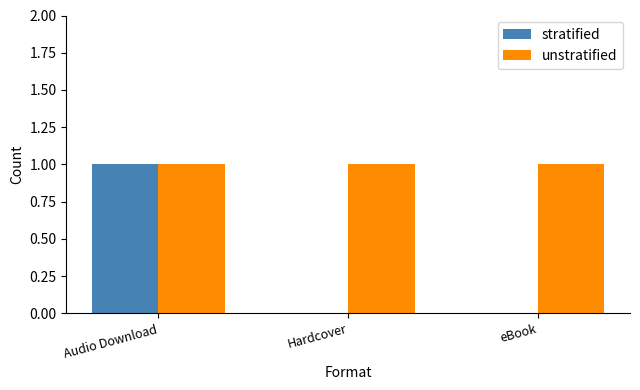

The stratified series shows 1 at Hardcover. True or false?

False